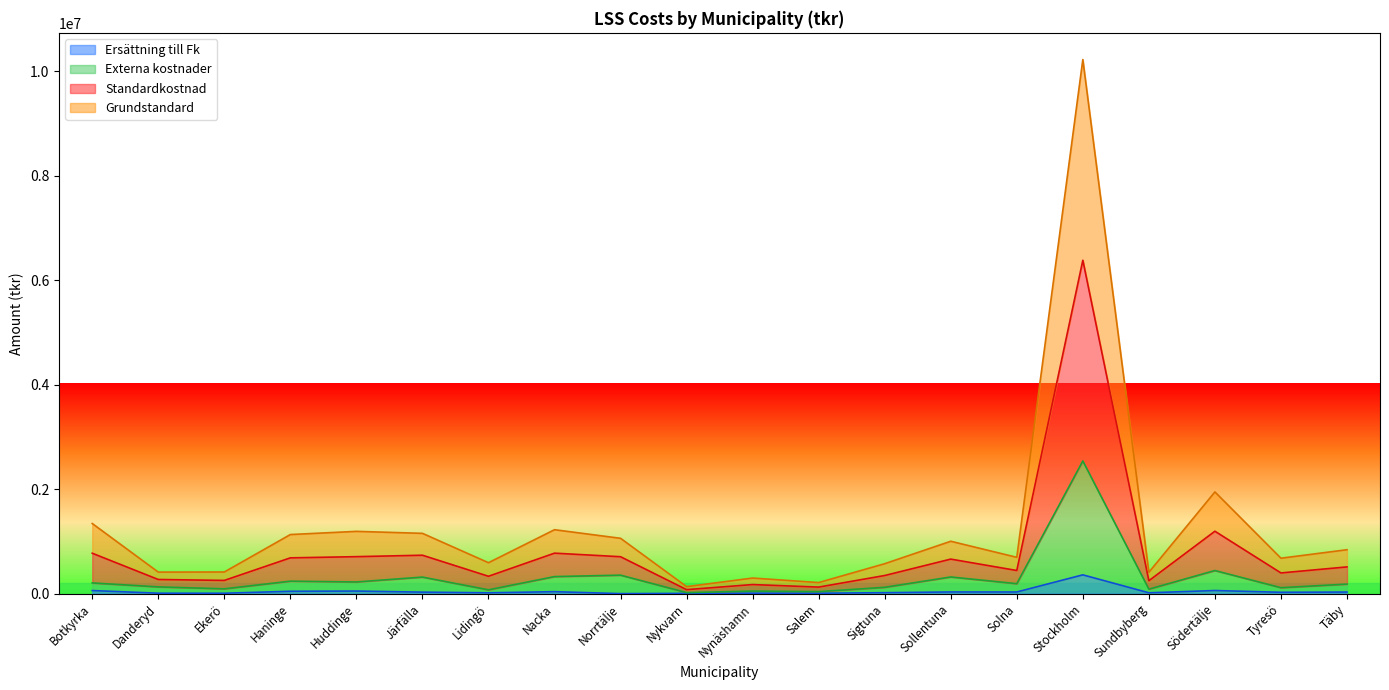

What is the label of the 8th point from the left?

Nacka